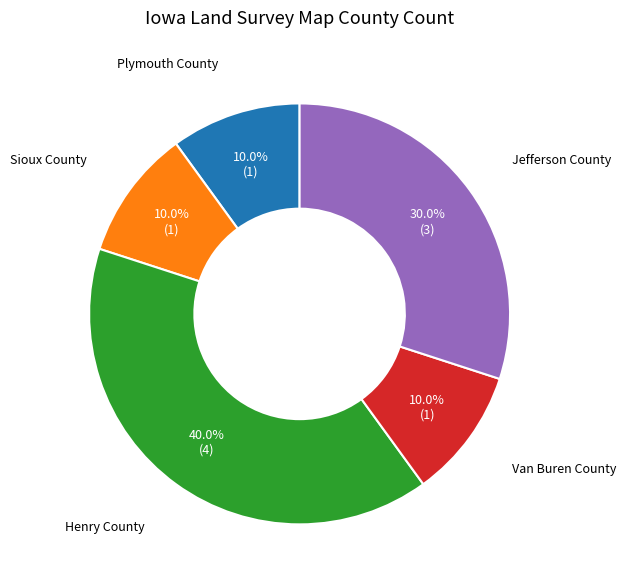

Is there a majority slice in this chart?

No